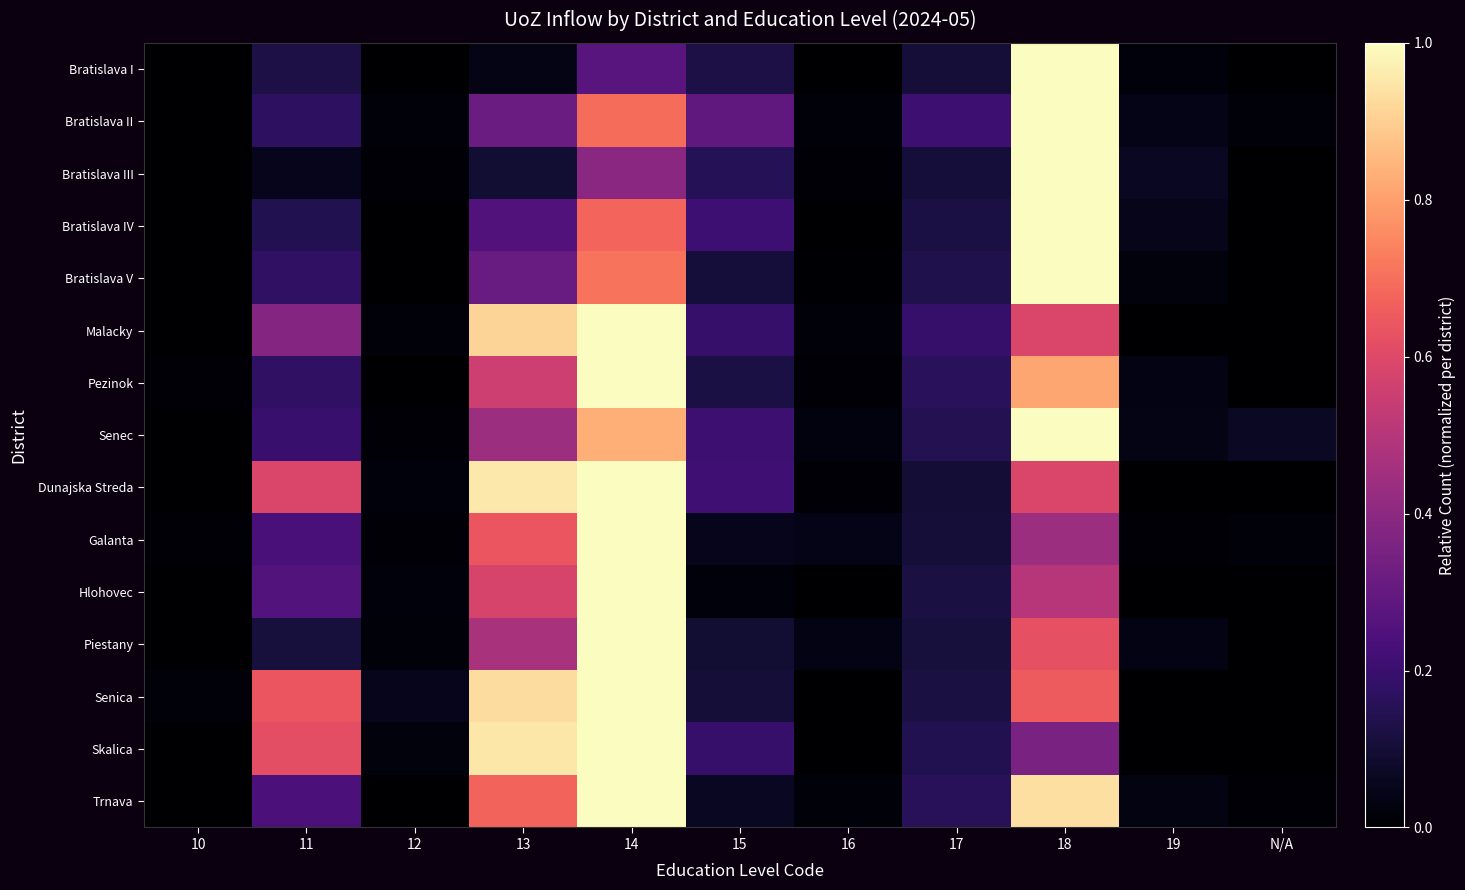

How many distinct data groups are displayed?

15